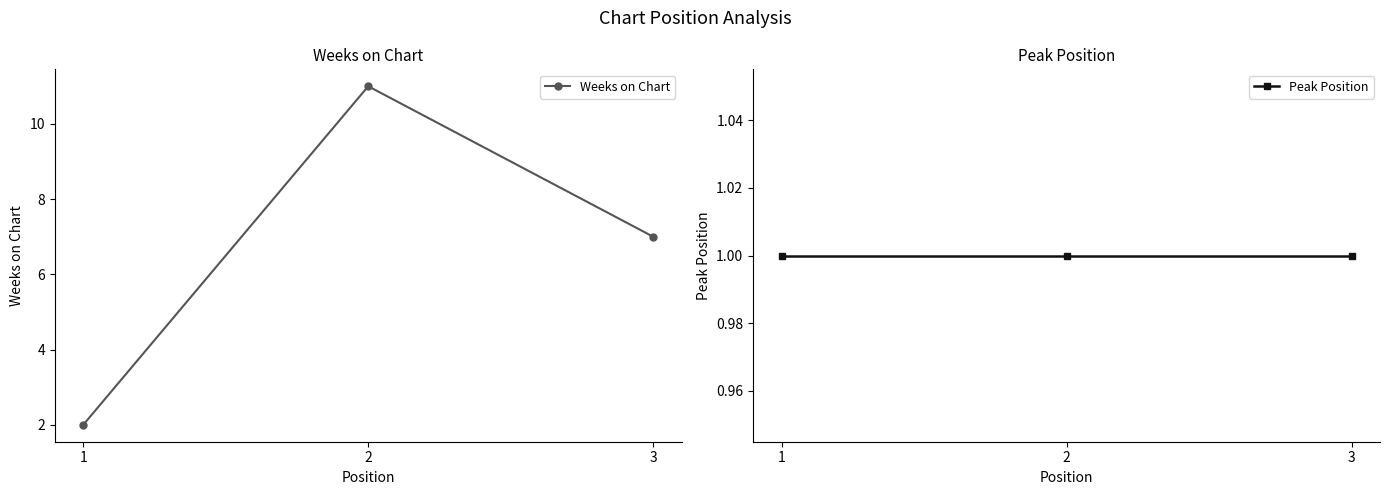

Which label corresponds to the smallest value in the chart?

1